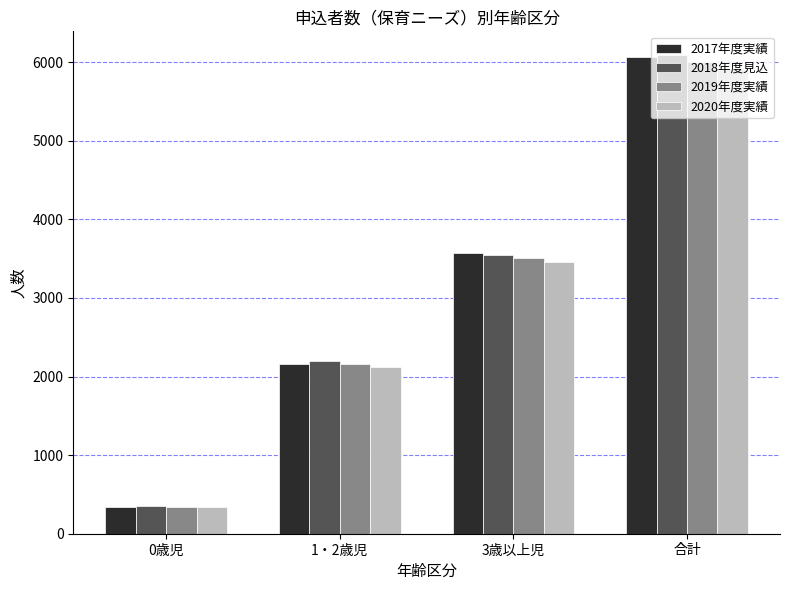

Count the number of categories in the chart.

4